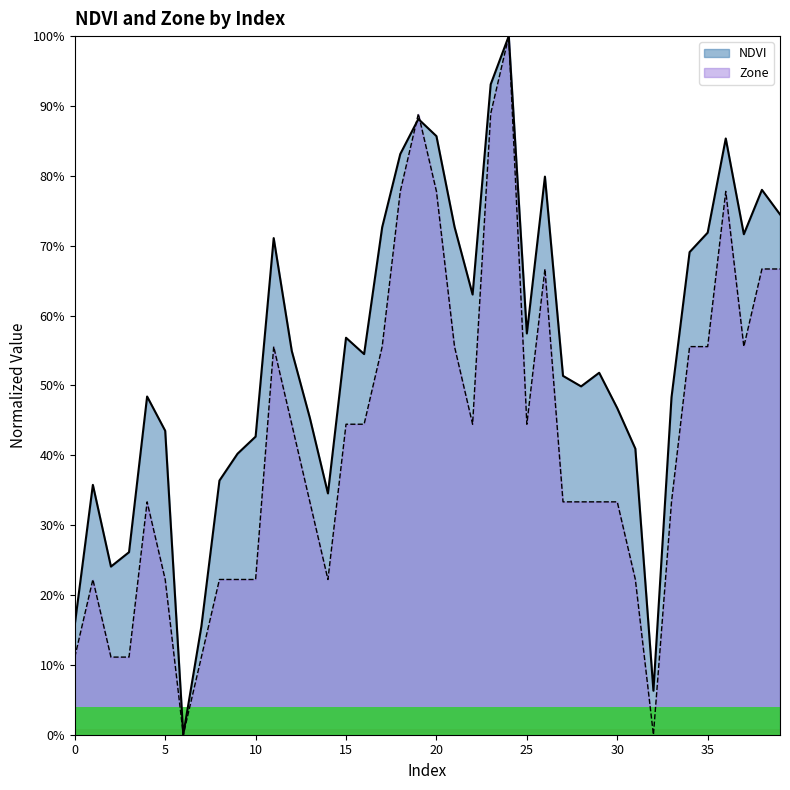

Which series changed the most between 4 and 35?

NDVI